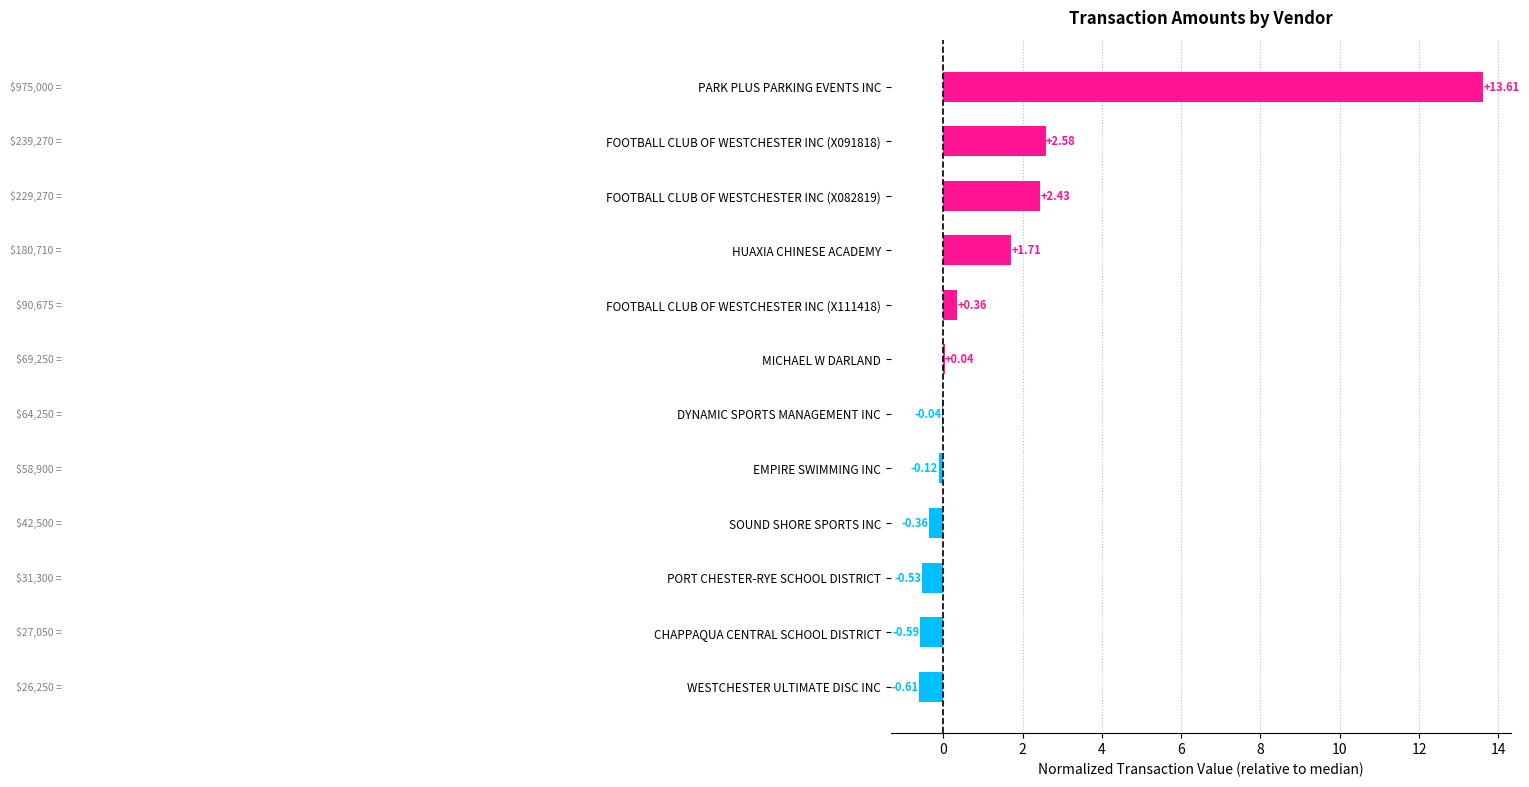

What is the greatest value displayed?

13.6